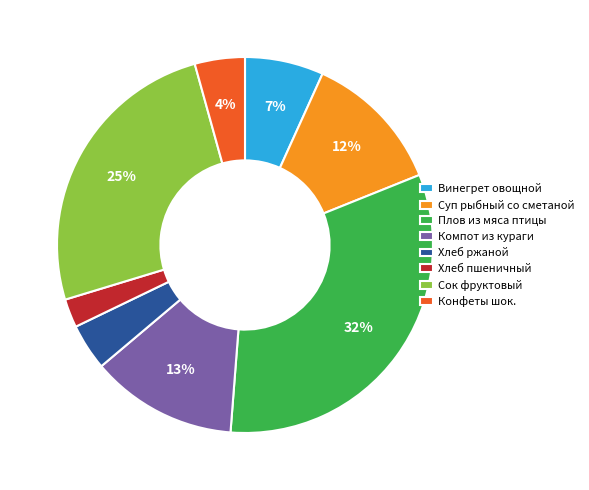

To the nearest percent, what is the combined percentage of Винегрет овощной and Сок фруктовый?

32%